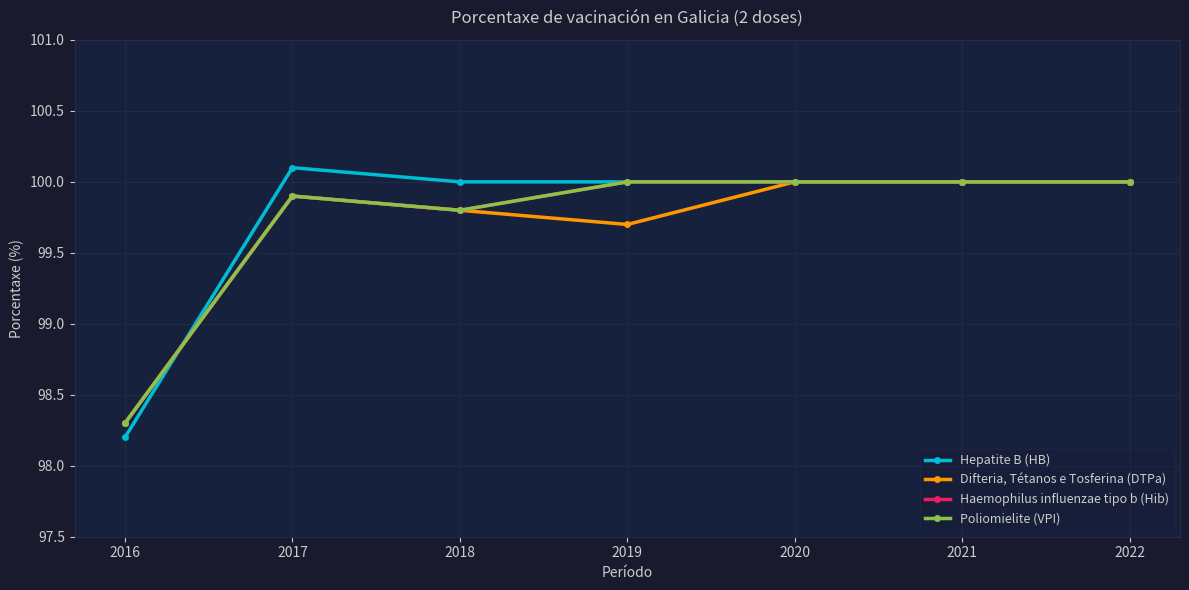

What is the difference between the maximum and minimum values in the Poliomielite (VPI) series?

1.7